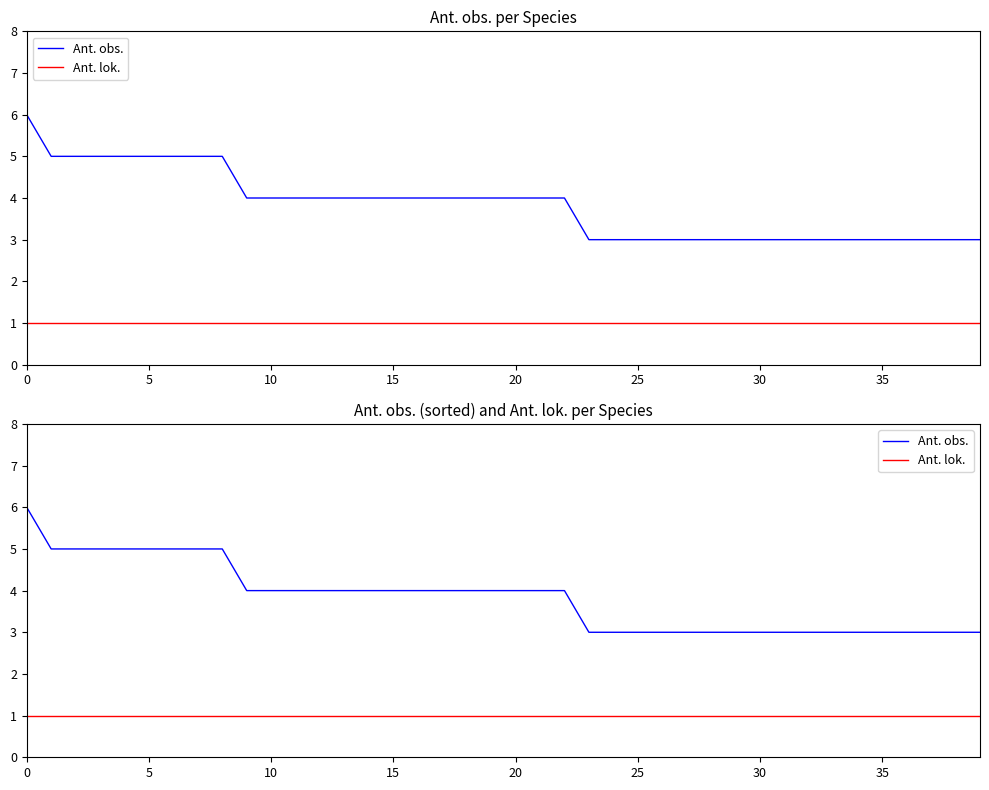

What is the spread (max minus min) of values at 39?

2